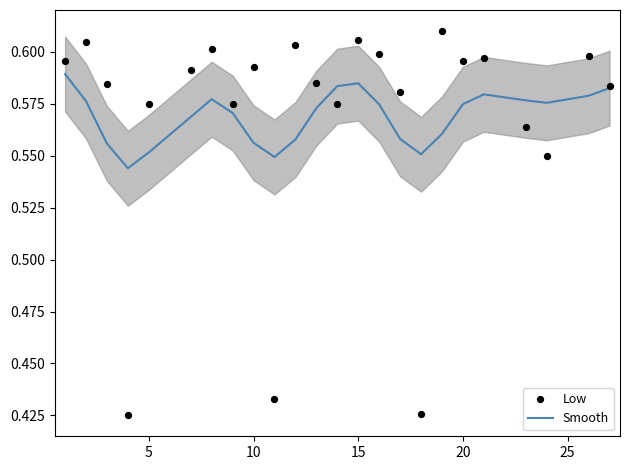

Is the value of Low at 10 greater than the value of Smooth at 0?

No